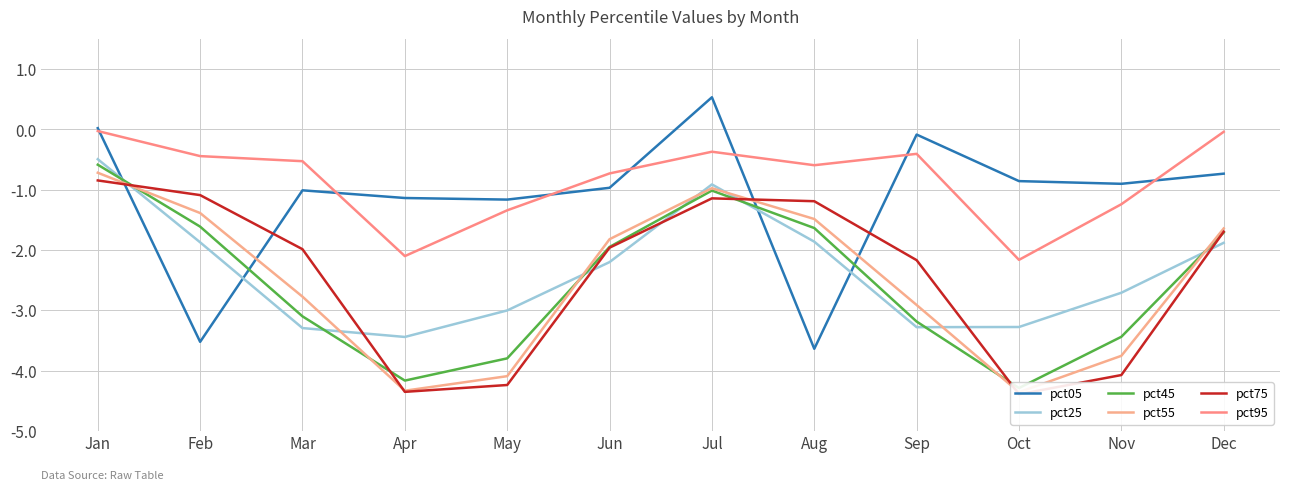

How many values in the pct55 series are below -1?

10